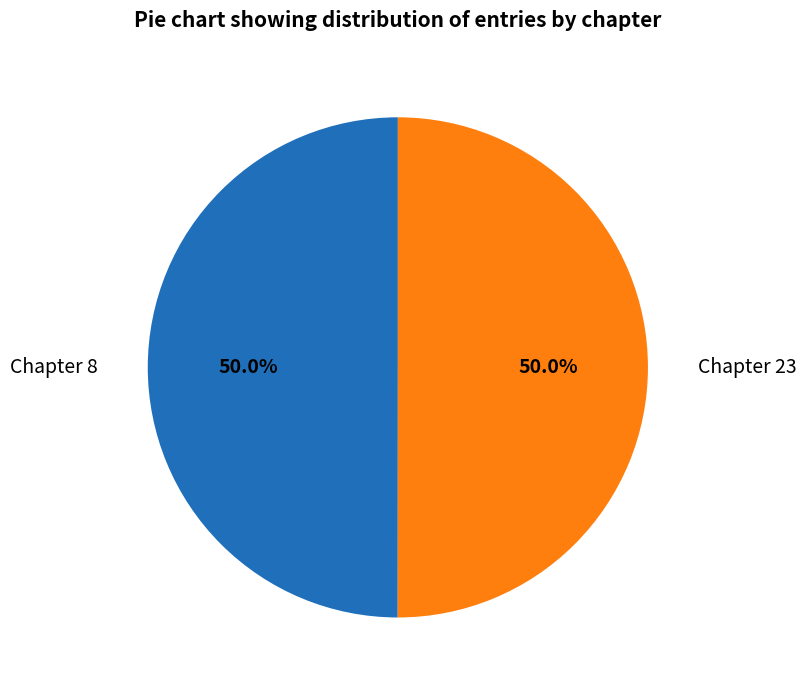

Count the number of slices in the pie.

2